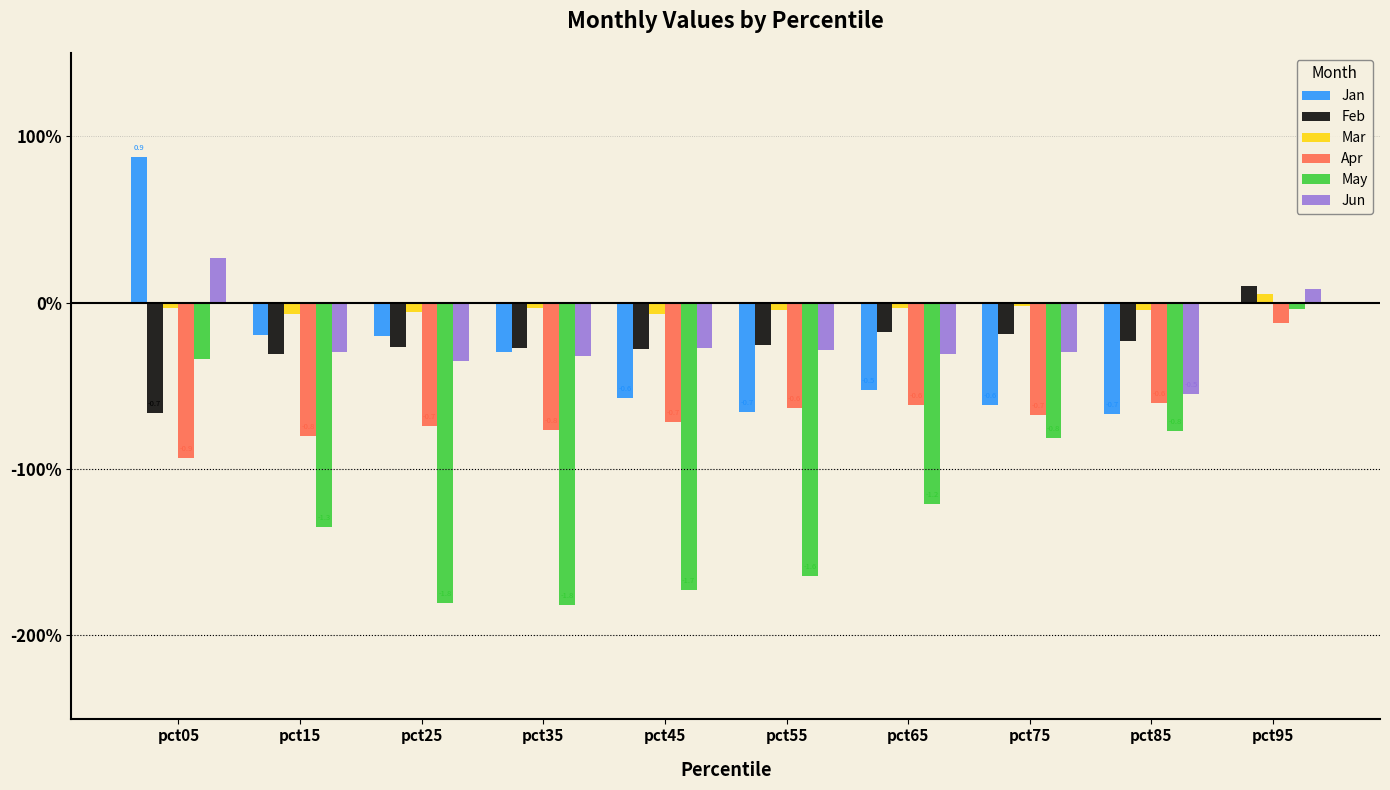

Is the value of Feb at pct95 greater than the value of Apr at pct35?

Yes